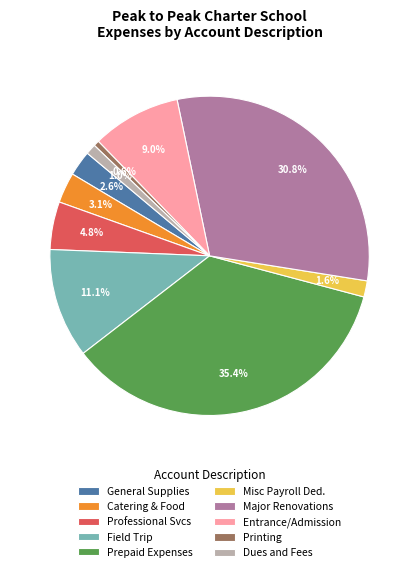

Count the number of slices in the pie.

10